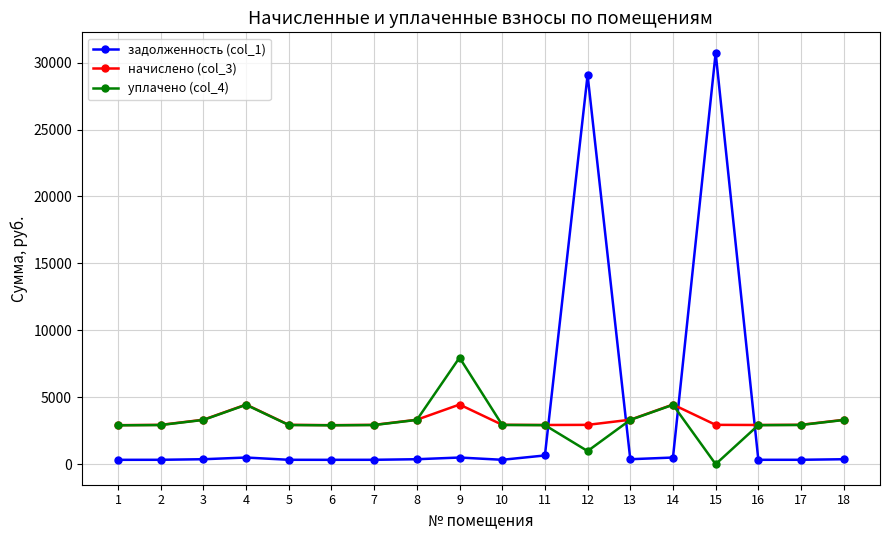

Which category has the highest value across all series?

15